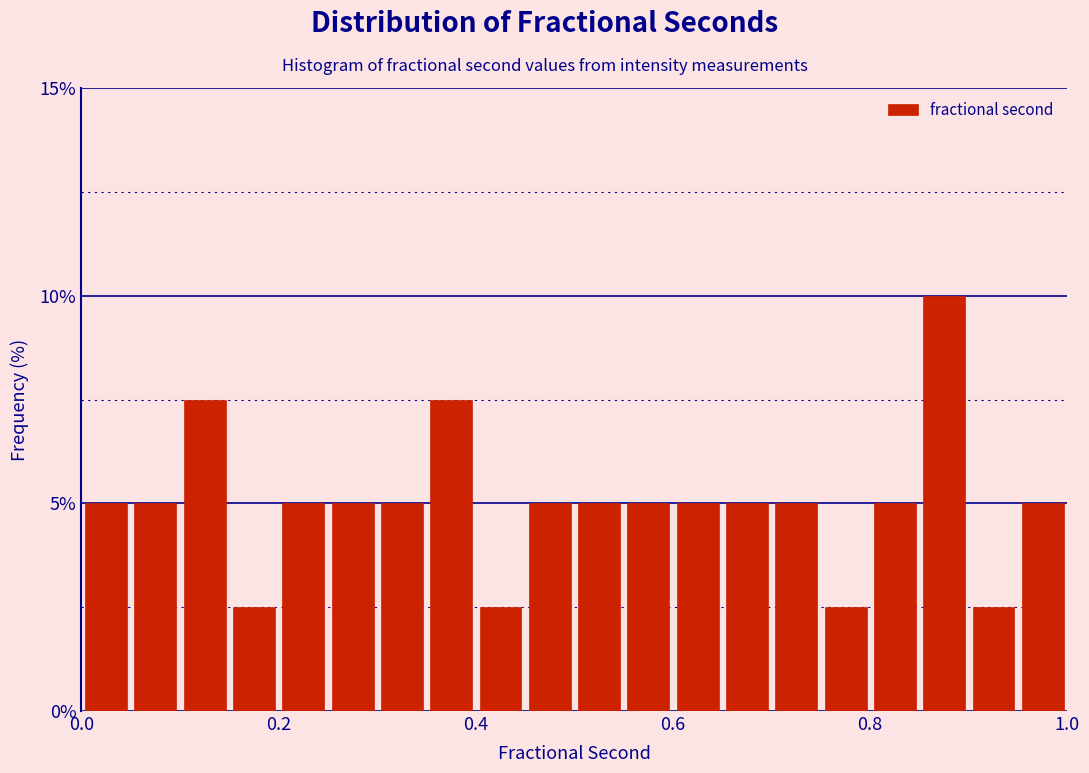

Around what value on the x-axis is the tallest bar? Give the approximate position of its centre, as read against the axis.

0.88